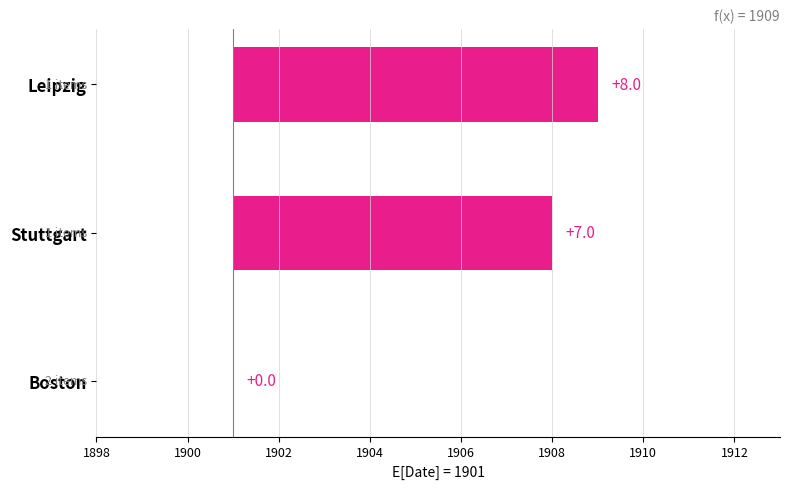

Reading left to right, transcribe all the data shown in this chart.

0	7	8